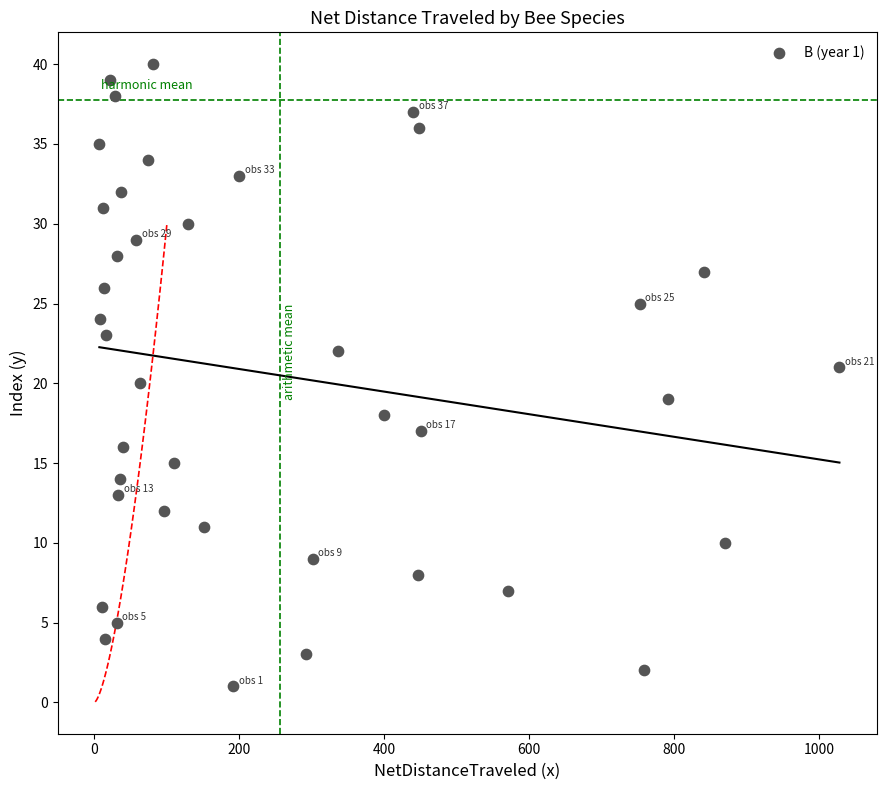

What is the range of Y values (max minus min)?

39